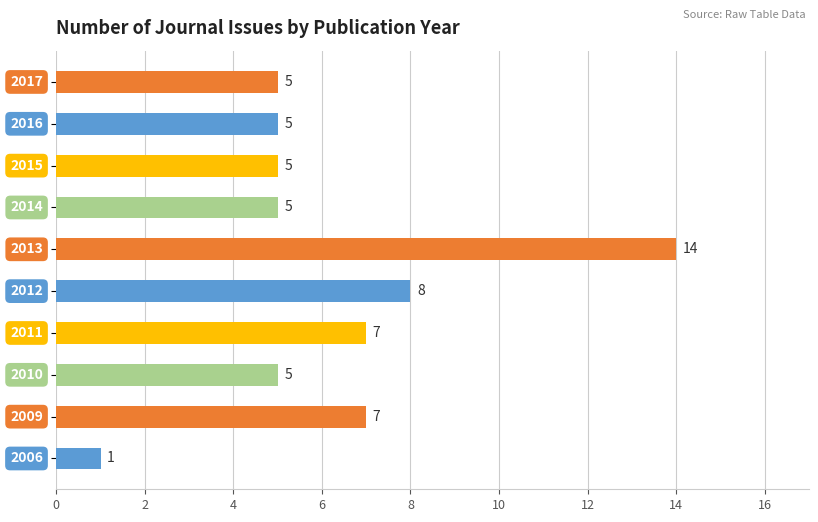

What is the average value?

6